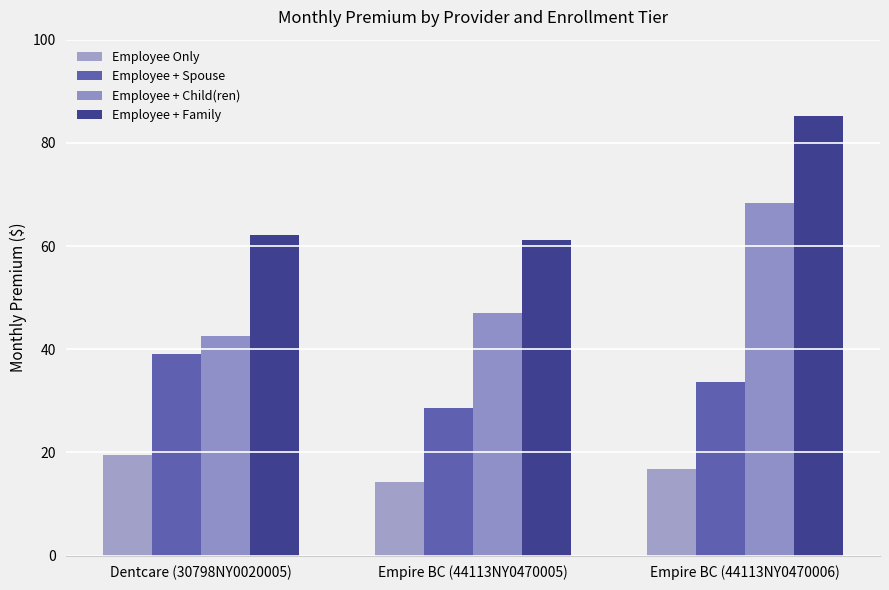

How many series are shown in this chart?

4